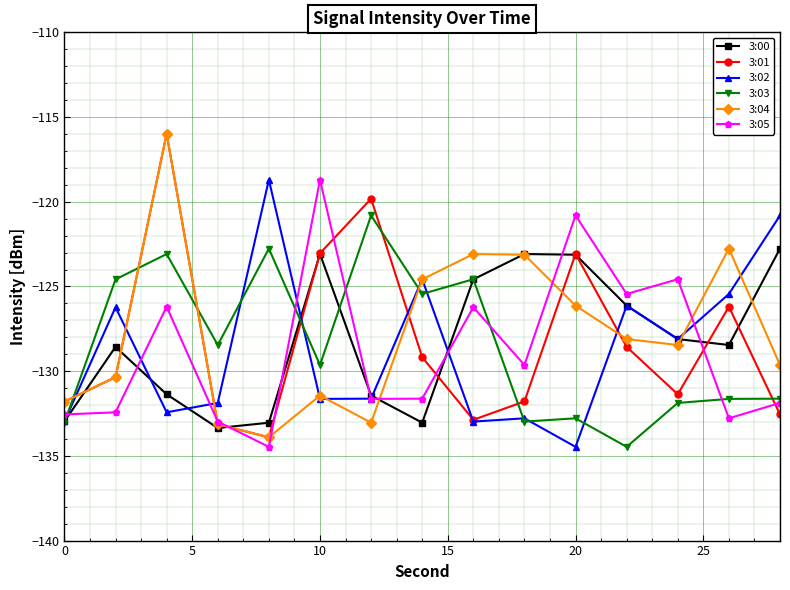

What is the maximum value shown in the chart?

-116.0